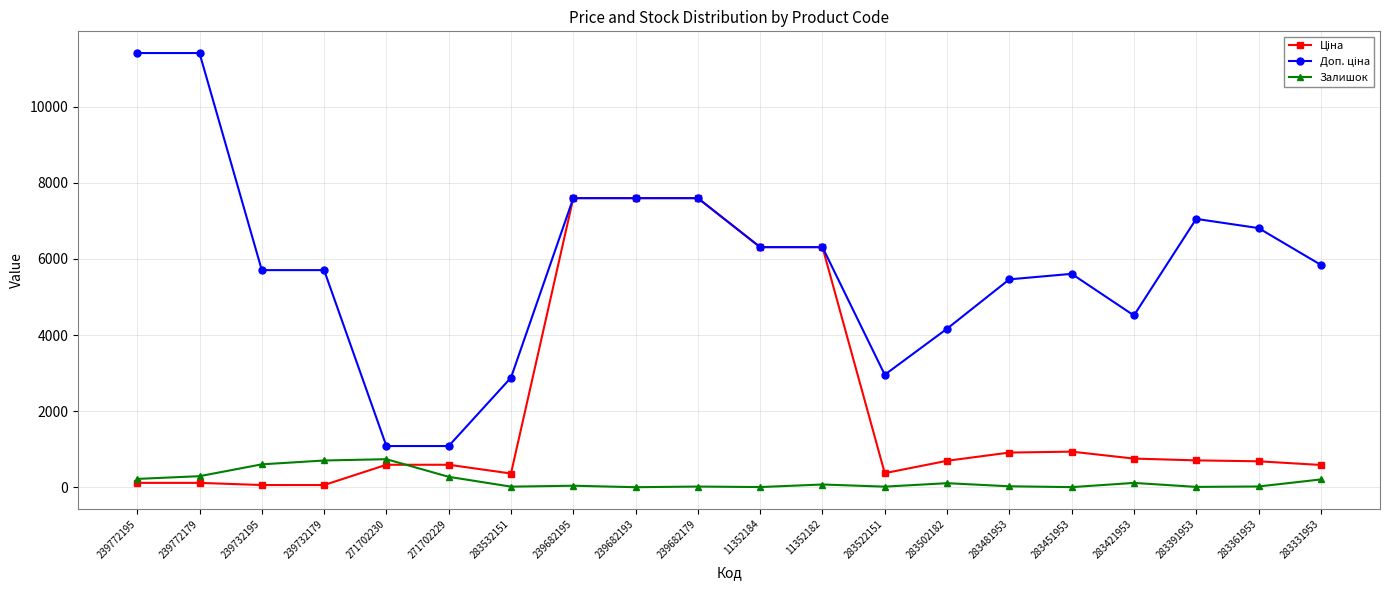

True or false: Залишок has more than 1 interior local peaks.

True